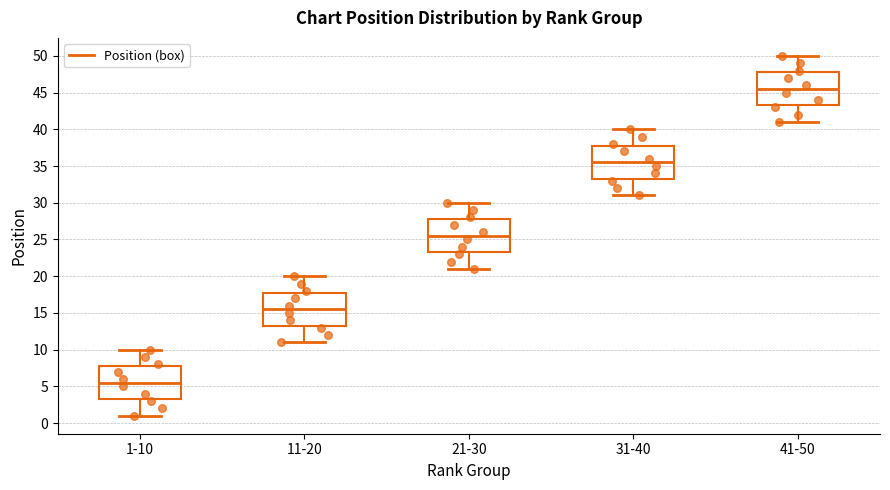

Which box has the highest median line?

41-50